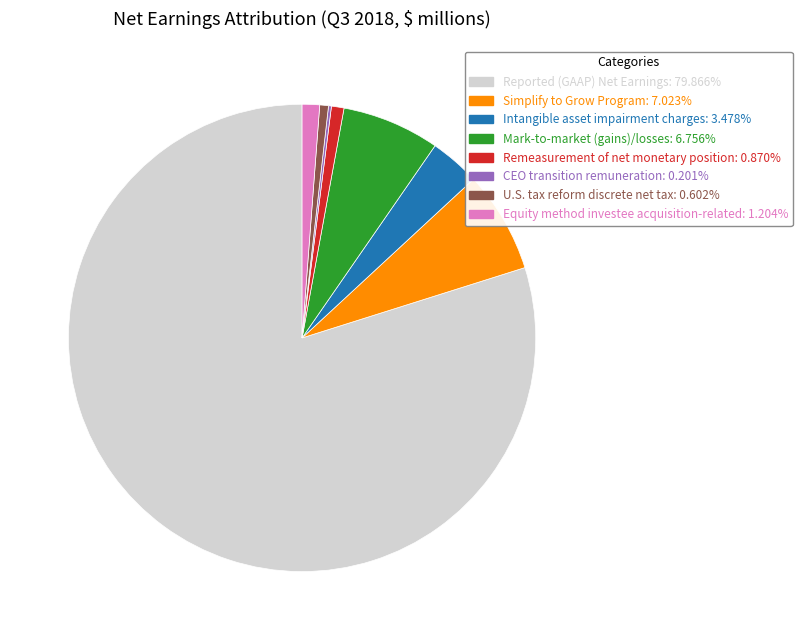

Is there a majority slice in this chart?

Yes